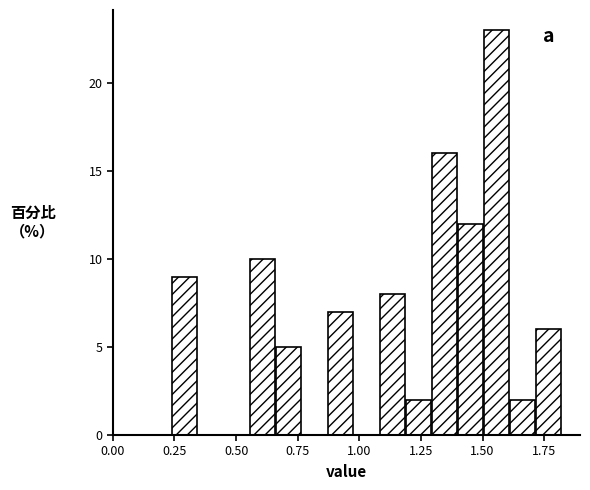

Read against the x-axis, roughly where is the centre of the tallest bar?

1.55